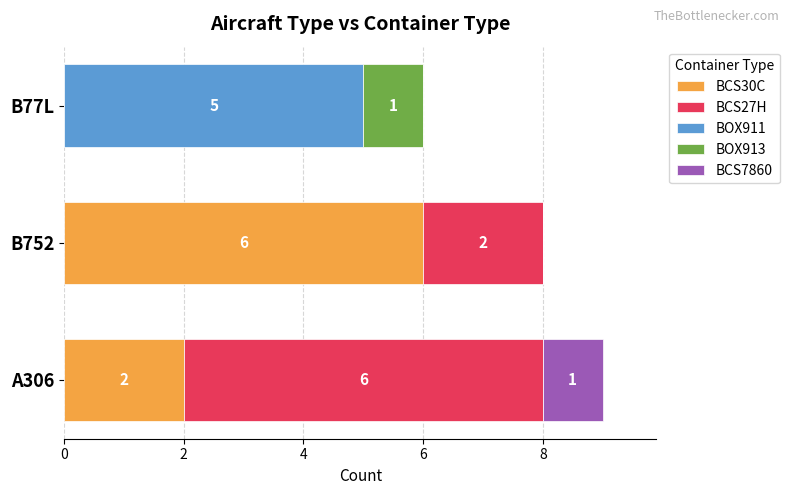

At which category is the sum across all series the highest?

A306